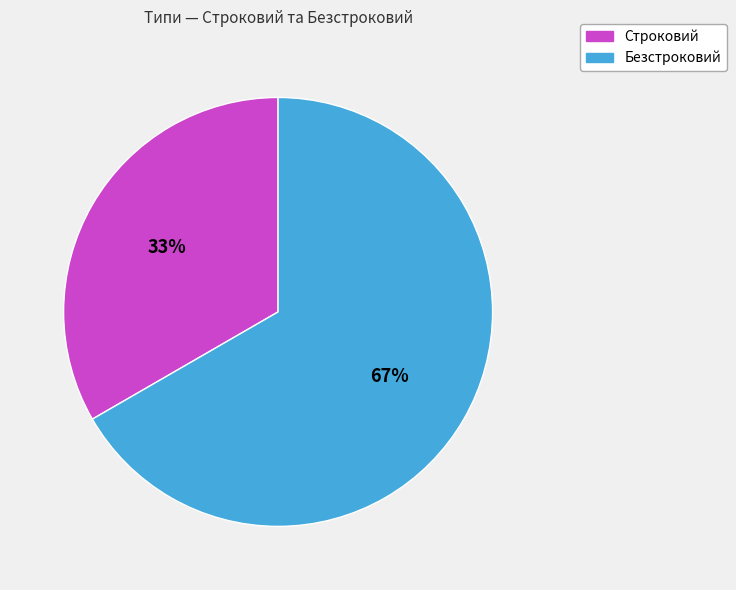

Does Безстроковий account for over 50% of the chart?

Yes